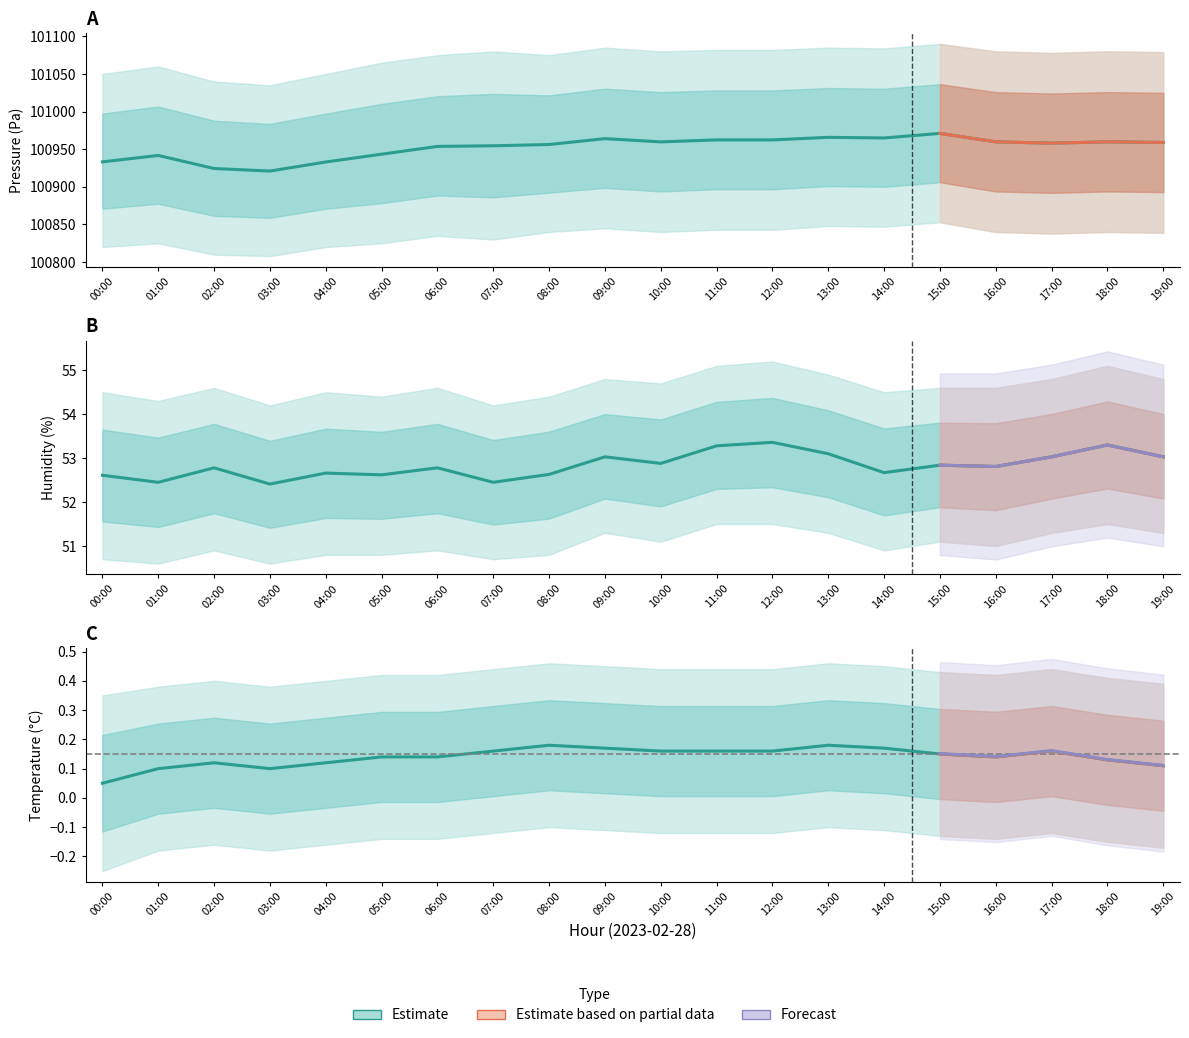

Between 01:00 and 04:00, which series saw the biggest shift?

pressure